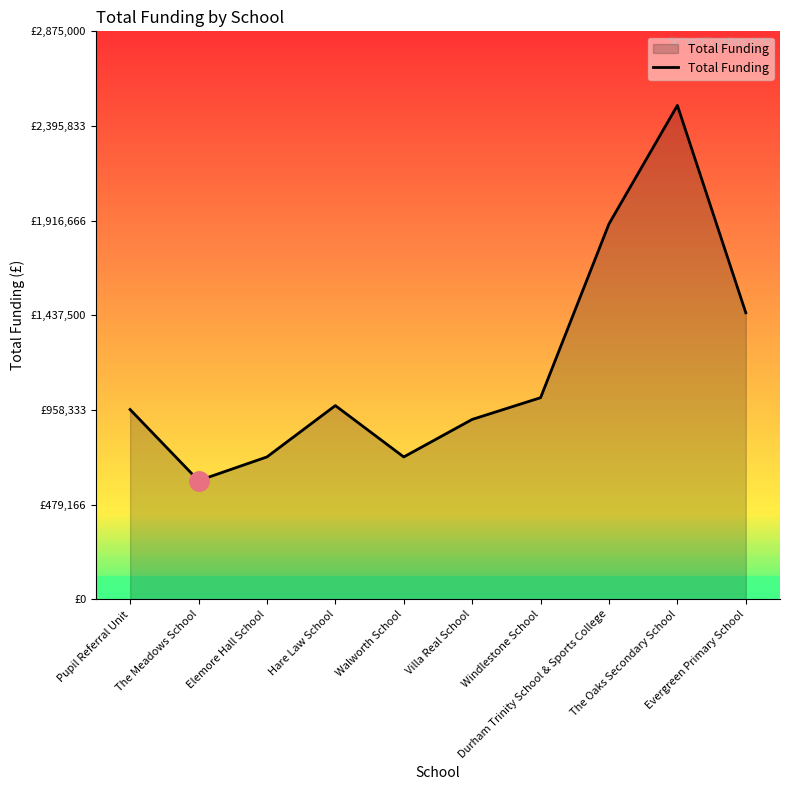

Between Hare Law School and Evergreen Primary School, which is larger?

Evergreen Primary School